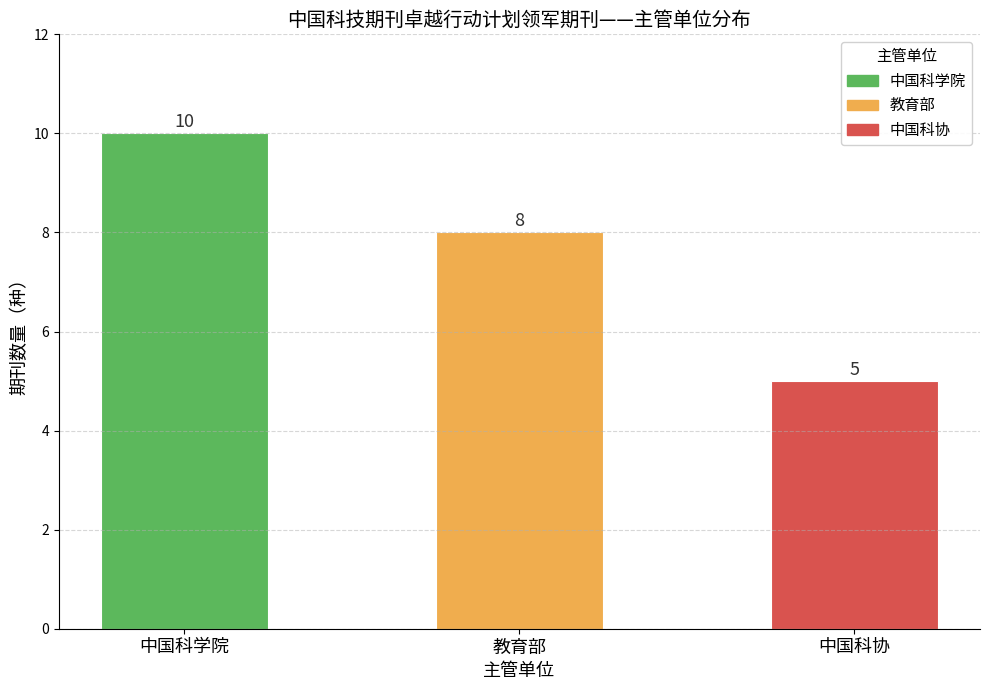

How many data points does each series have?

3